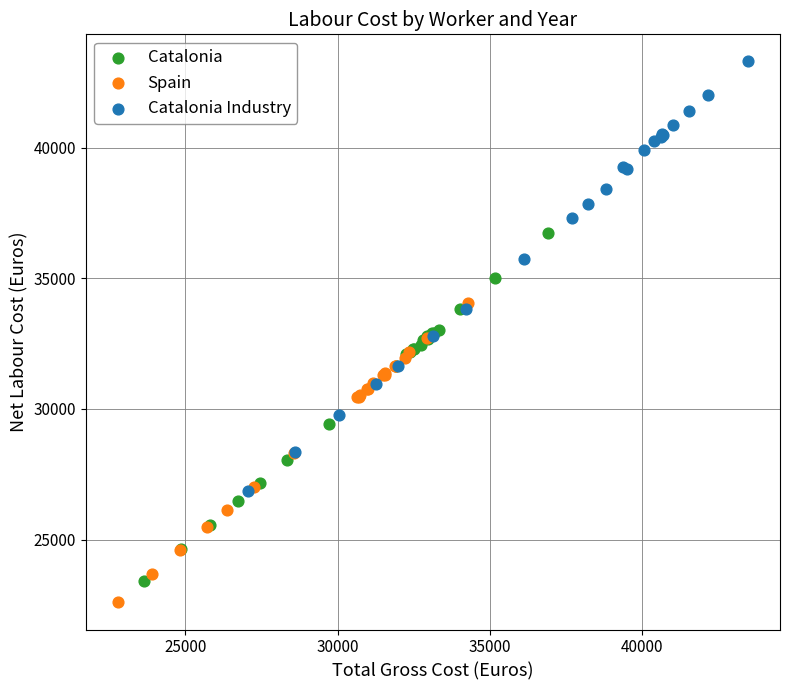

Which series has the widest spread of Y values?

Catalonia Industry